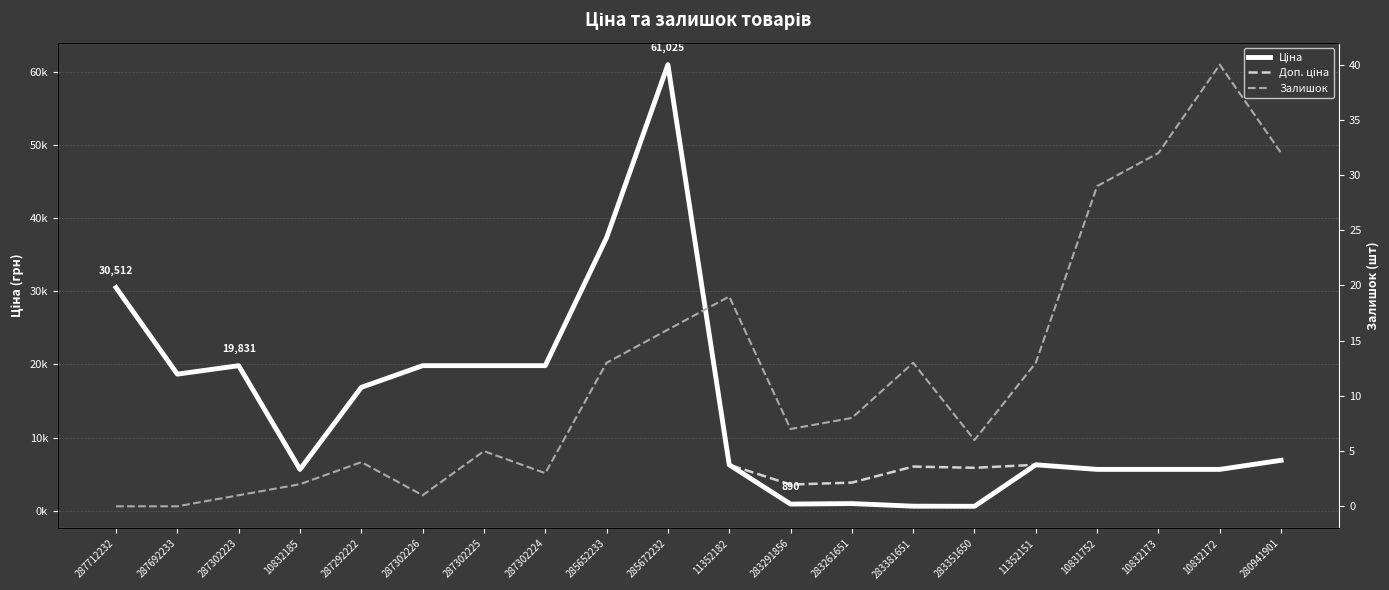

Is it true that Доп. ціна equals 8292.6 at 287292222?

False